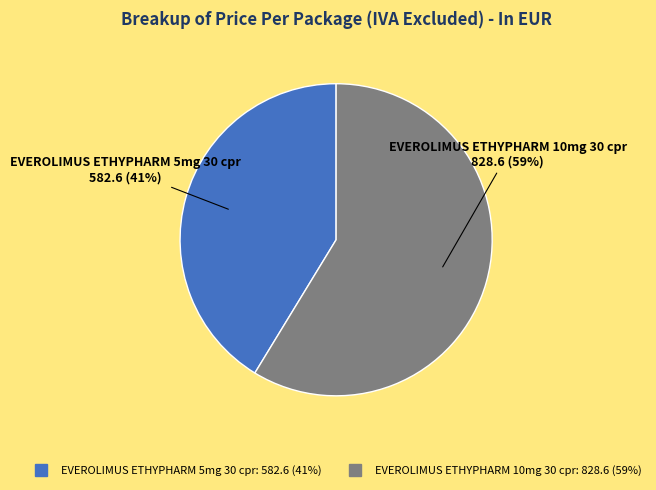

Is the sum of EVEROLIMUS ETHYPHARM 5mg 30 cpr and EVEROLIMUS ETHYPHARM 10mg 30 cpr greater than half?

Yes